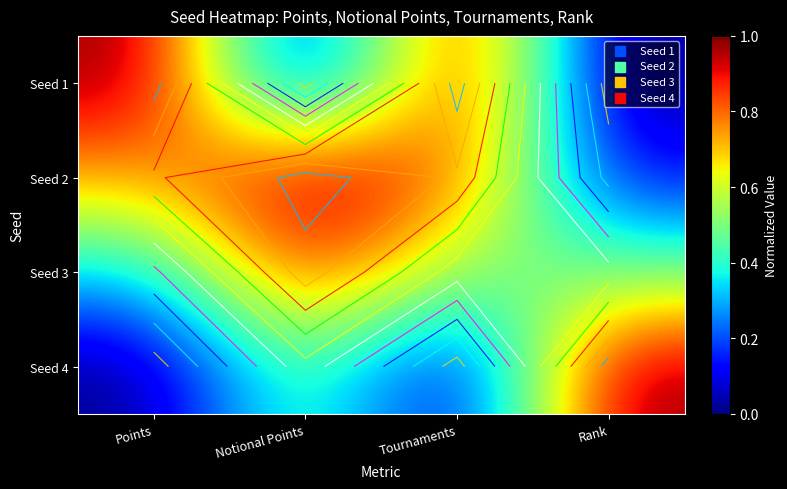

At how many categories does at least one series exceed 0?

4